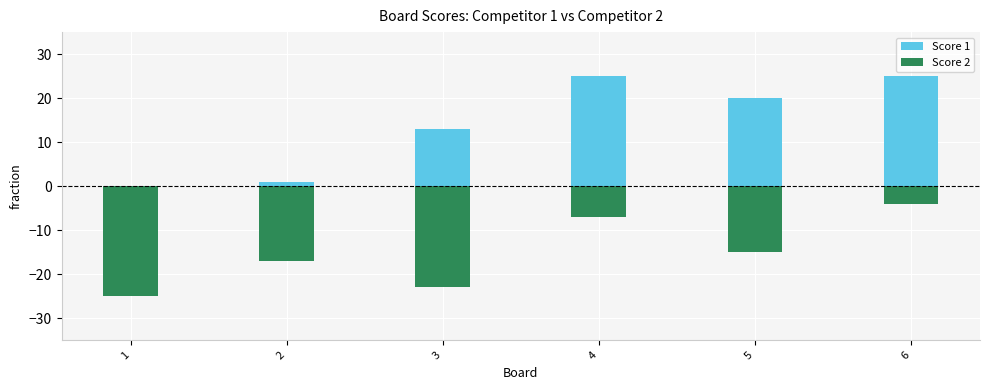

What is the minimum value for Score 2?

-25